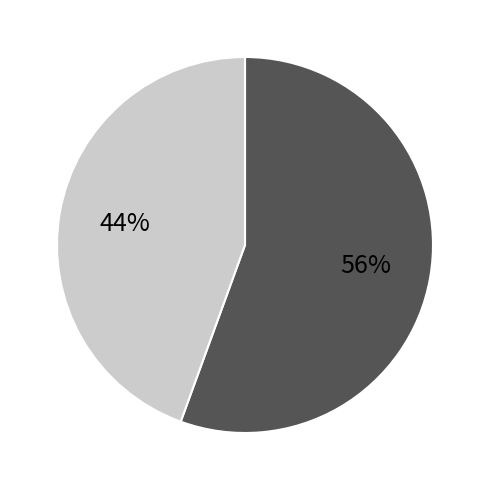

Is there a majority slice in this chart?

Yes